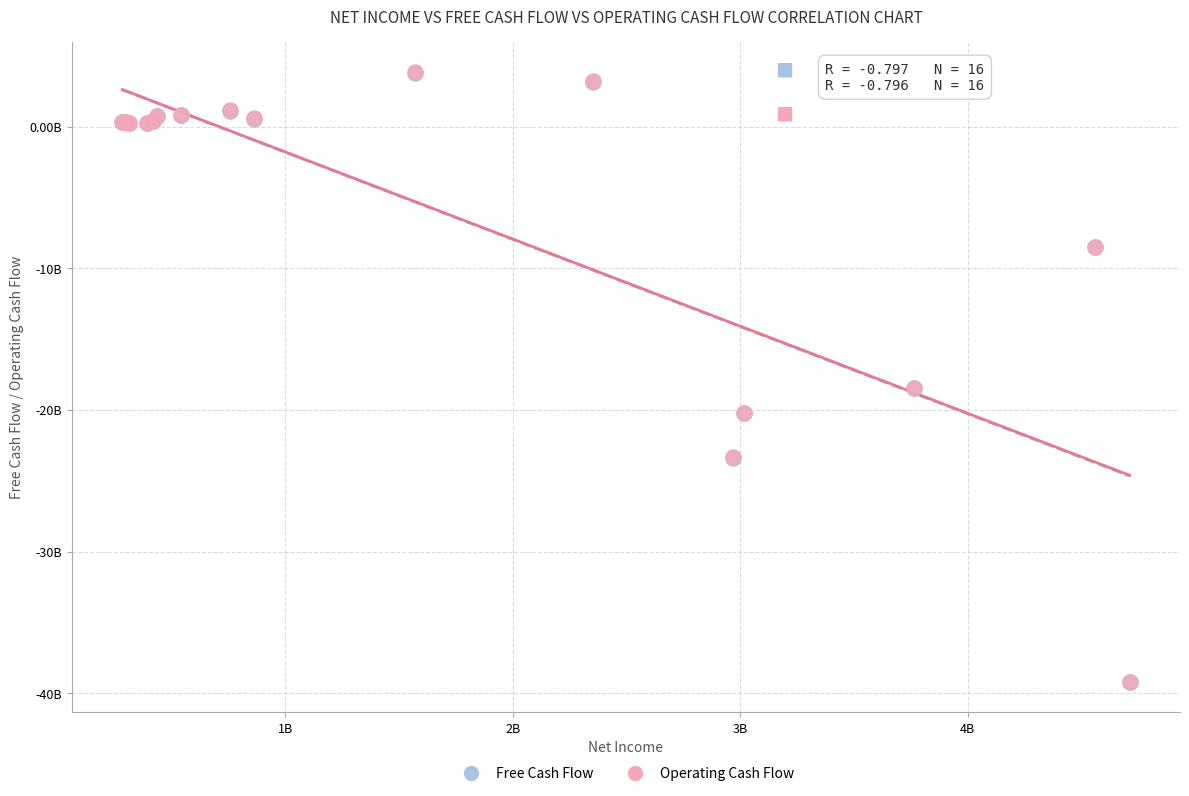

What are all the series names shown in the legend?

Free Cash Flow, Operating Cash Flow